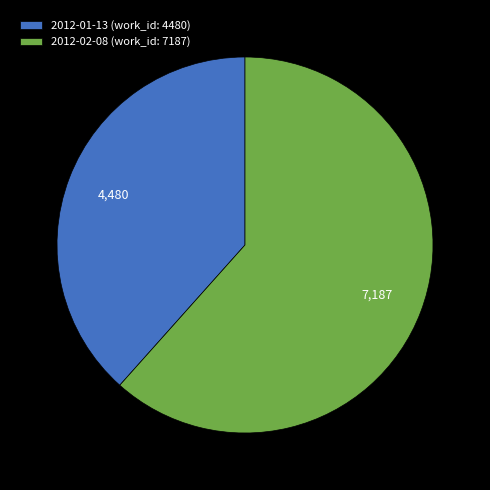

Does 2012-01-13 represent more than half of the total?

No